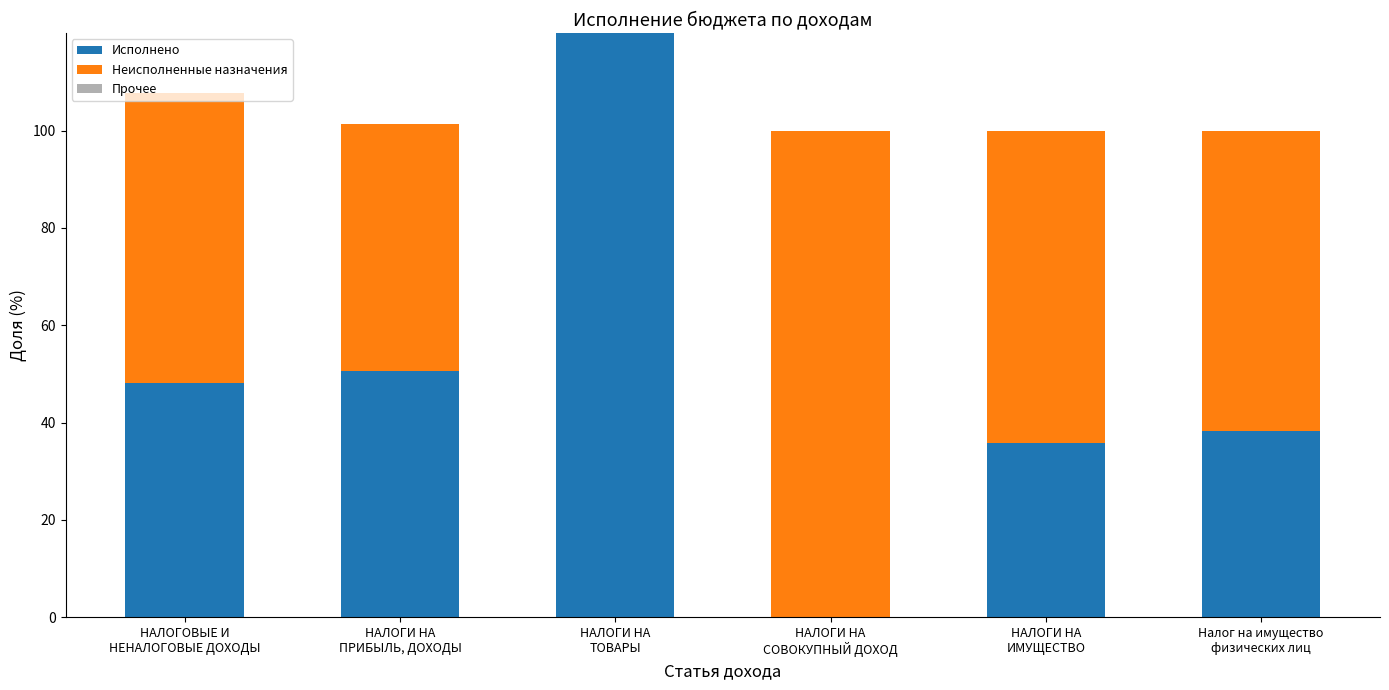

What is the average value of the Неисполненные назначения series?

56.1